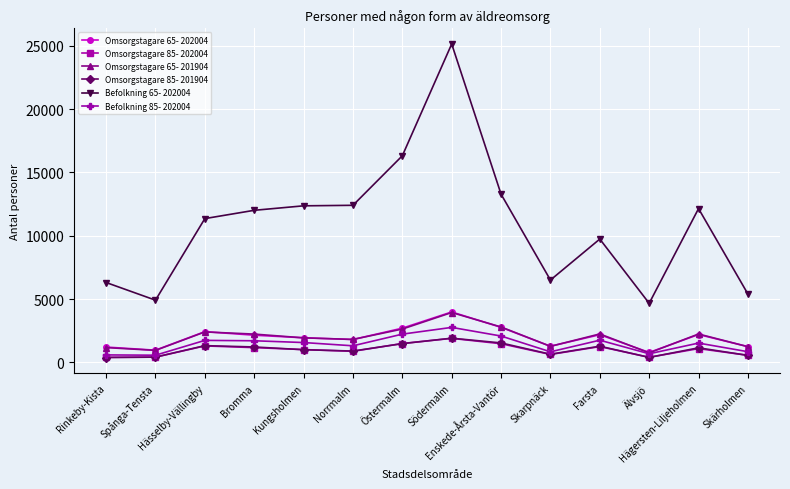

Between Bromma and Södermalm, which series saw the biggest shift?

Befolkning 65- 202004